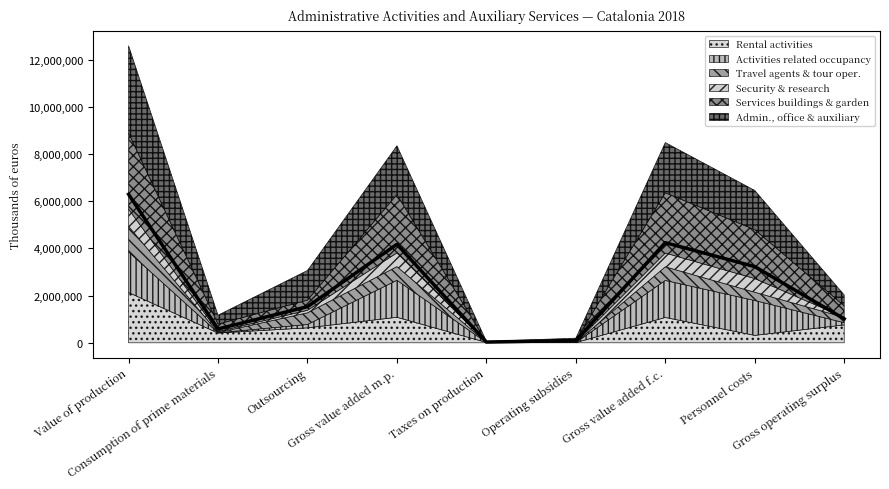

Between Value of production and Taxes on production, which is larger?

Value of production